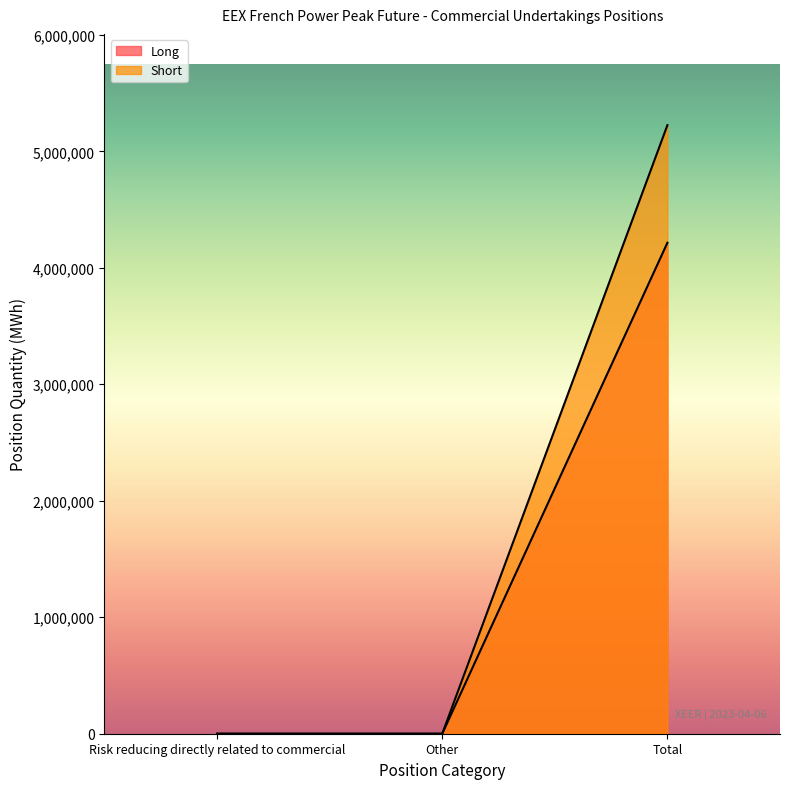

Reading left to right, transcribe all the data shown in this chart.

Long: 0	0	4215228
Short: 0	0	5224452